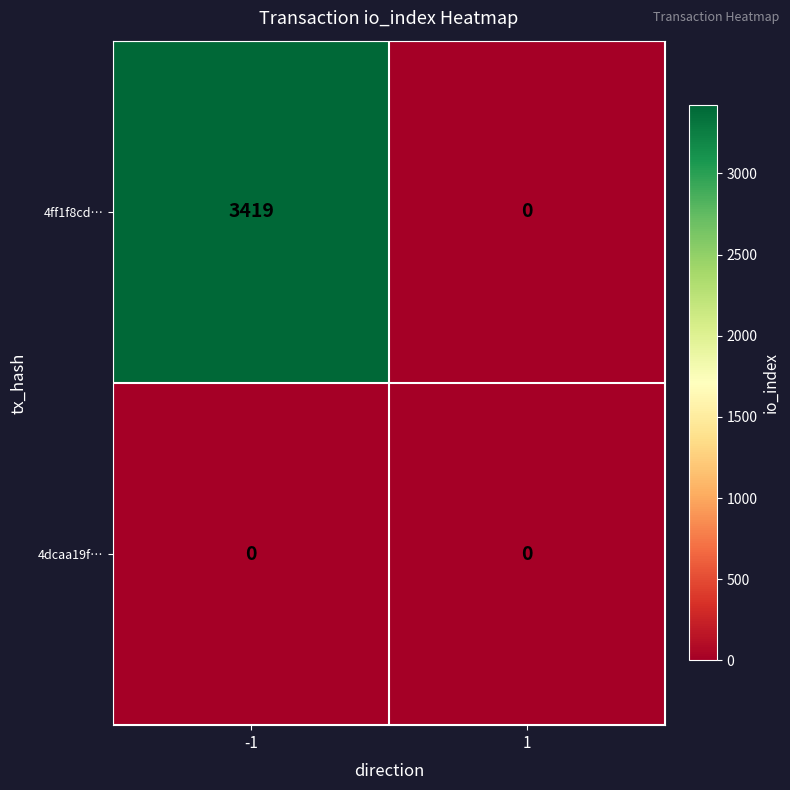

What is the maximum value shown in the chart?

3419